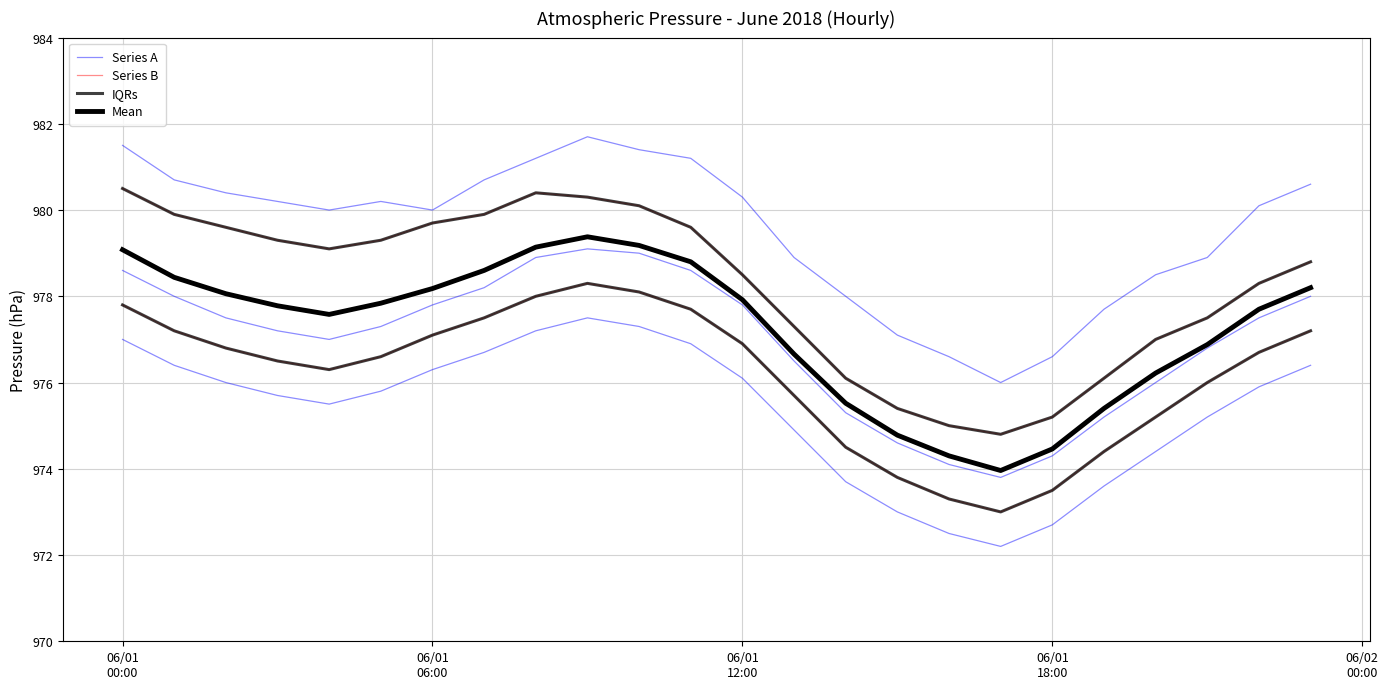

What are all the series names shown in the legend?

Series A, Series B, IQRs, Mean